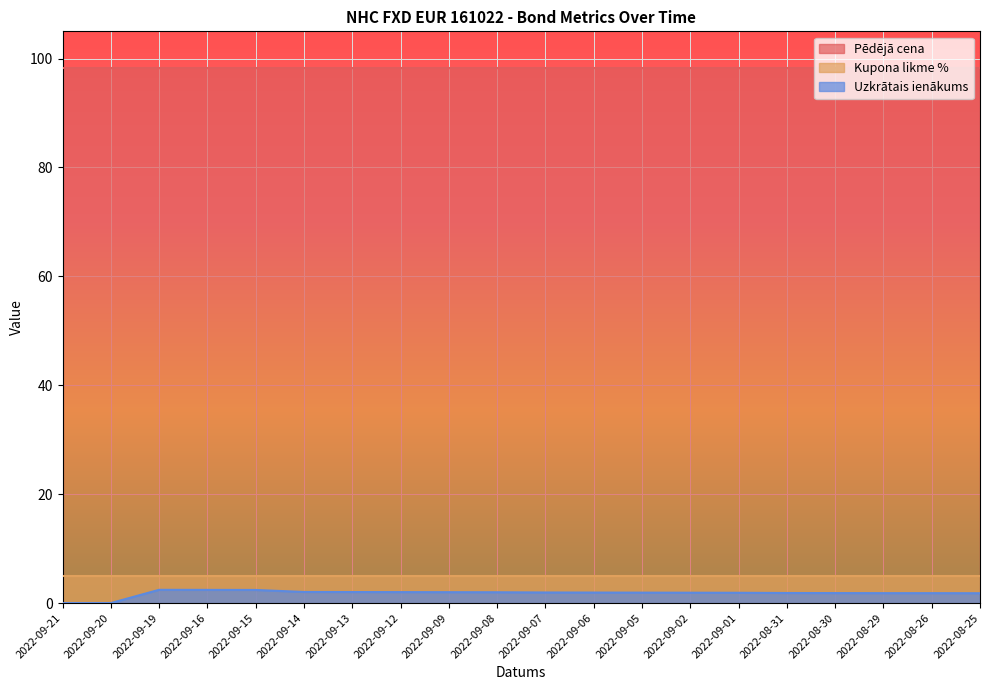

Reading left to right, transcribe all the data shown in this chart.

Pēdējā cena: 2022-09-21=98.2	2022-09-20=98.2	2022-09-19=98.2	2022-09-16=98.2	2022-09-15=98.2	2022-09-14=98.2	2022-09-13=98.2	2022-09-12=98.2	2022-09-09=98.2	2022-09-08=98.2	2022-09-07=98.2	2022-09-06=98.2	2022-09-05=98.2	2022-09-02=98.2	2022-09-01=98.2	2022-08-31=98.2	2022-08-30=98.2	2022-08-29=98.2	2022-08-26=98.2	2022-08-25=98.2
Kupona likme %: 2022-09-21=4.9	2022-09-20=4.9	2022-09-19=4.9	2022-09-16=4.9	2022-09-15=4.9	2022-09-14=4.9	2022-09-13=4.9	2022-09-12=4.9	2022-09-09=4.9	2022-09-08=4.9	2022-09-07=4.9	2022-09-06=4.9	2022-09-05=4.9	2022-09-02=4.9	2022-09-01=4.9	2022-08-31=4.9	2022-08-30=4.9	2022-08-29=4.9	2022-08-26=4.9	2022-08-25=4.9
Uzkrātais ienākums: 2022-09-21=0.0	2022-09-20=0.0	2022-09-19=2.4	2022-09-16=2.4	2022-09-15=2.4	2022-09-14=2.0	2022-09-13=2.0	2022-09-12=2.0	2022-09-09=2.0	2022-09-08=2.0	2022-09-07=1.9	2022-09-06=1.9	2022-09-05=1.9	2022-09-02=1.9	2022-09-01=1.9	2022-08-31=1.9	2022-08-30=1.8	2022-08-29=1.8	2022-08-26=1.8	2022-08-25=1.8